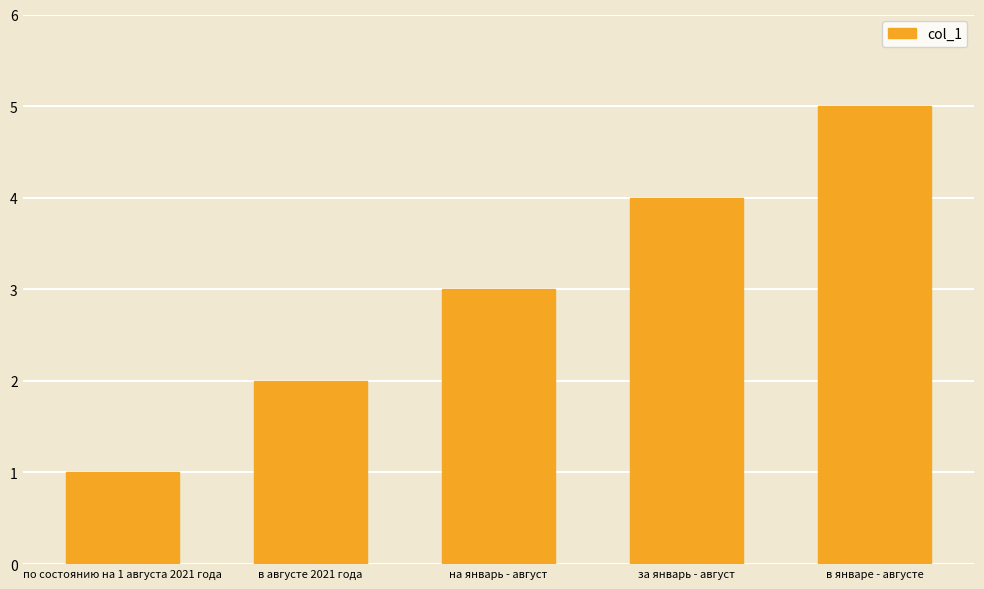

How many distinct data groups are displayed?

1